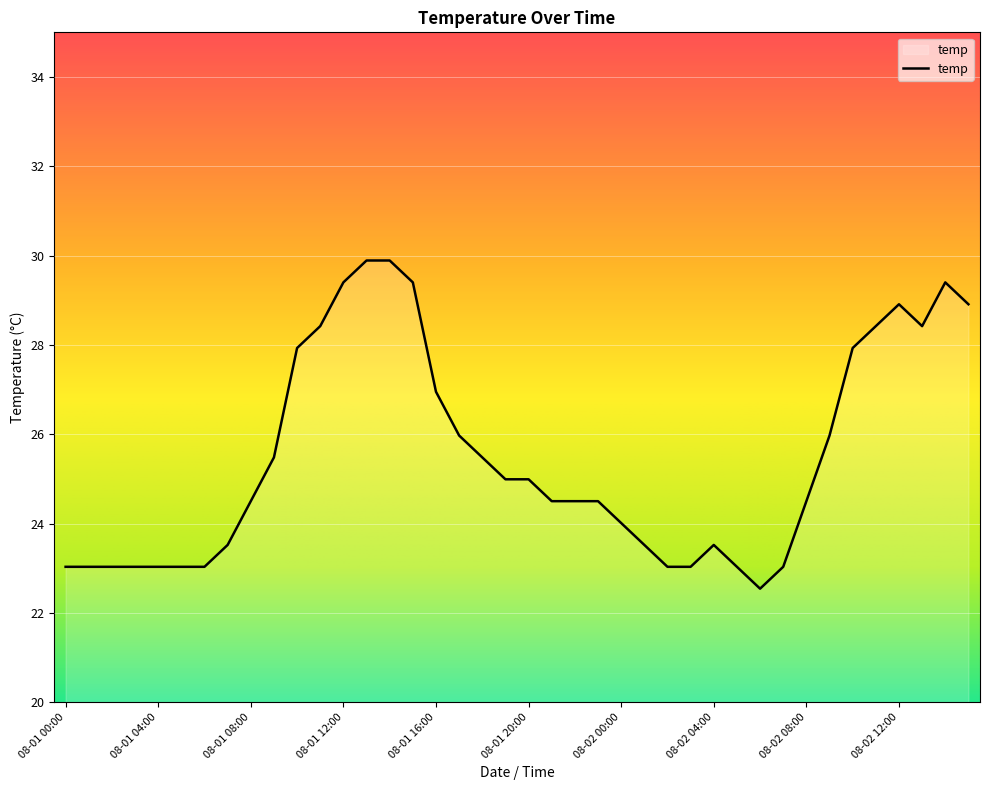

What is the maximum value shown in the chart?

29.9